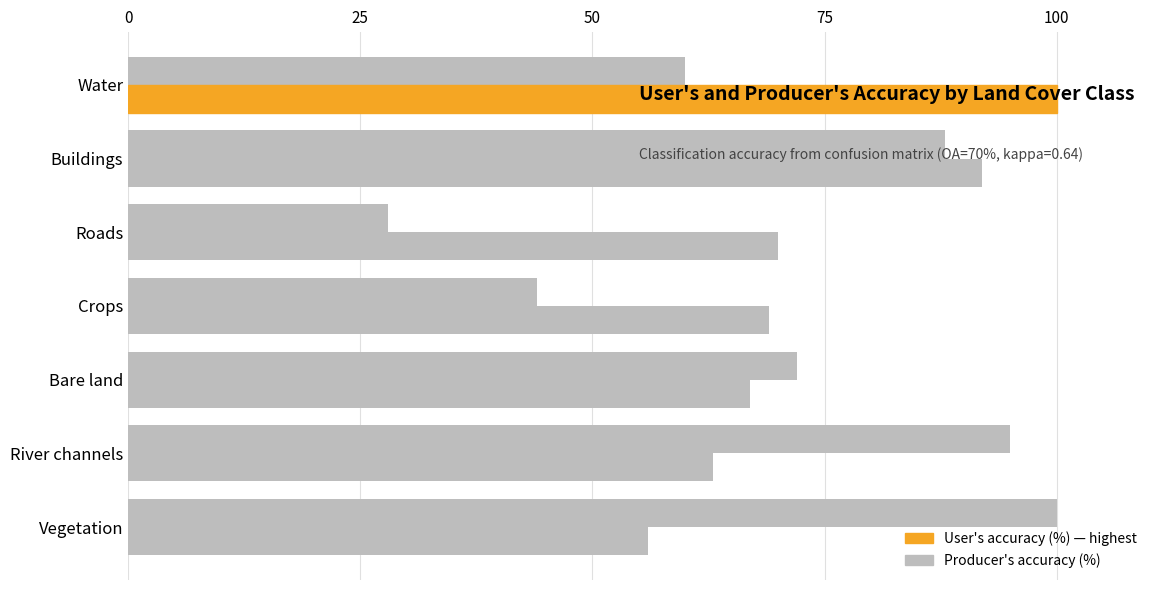

How many data points does each series have?

7